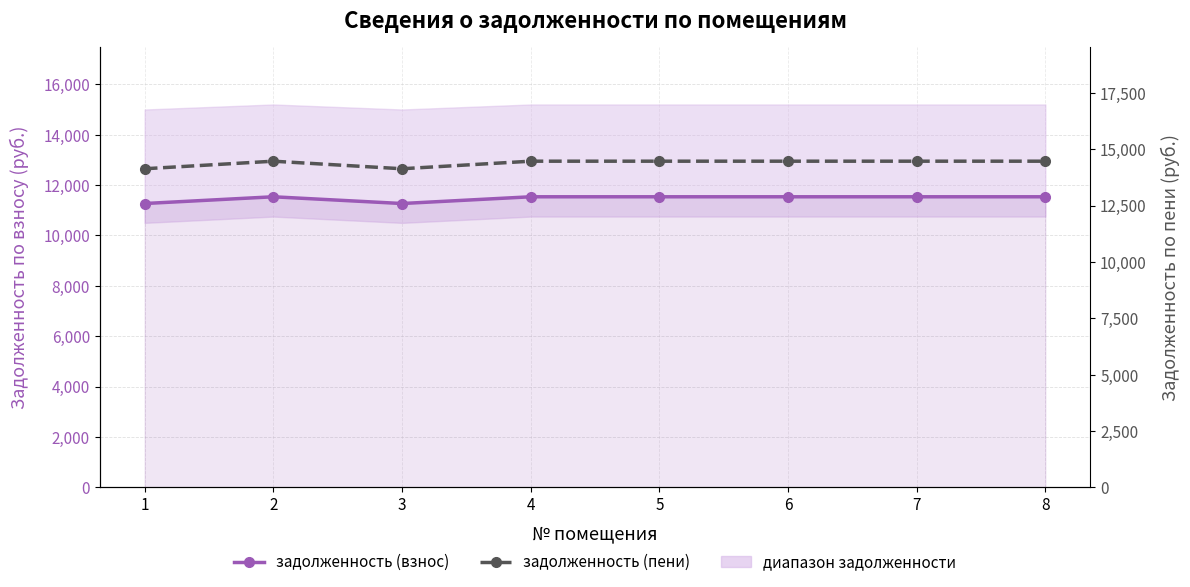

True or false: задолженность (пени) and задолженность (взнос) intersect in this chart.

False